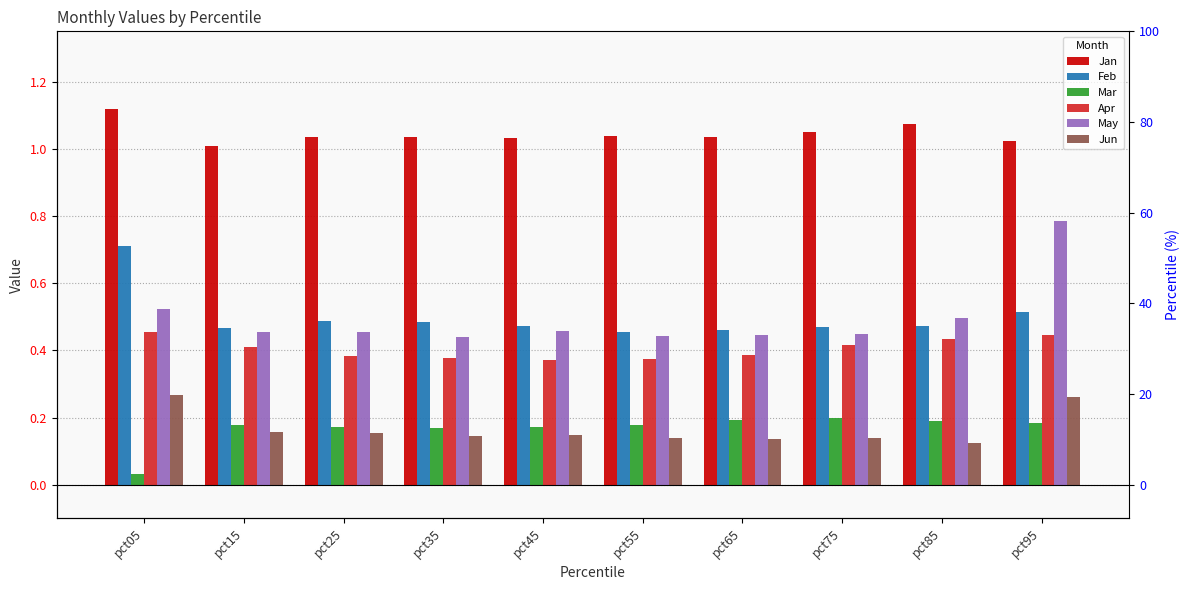

List the labels in order of Apr value, smallest first.

pct45, pct55, pct35, pct25, pct65, pct15, pct75, pct85, pct95, pct05